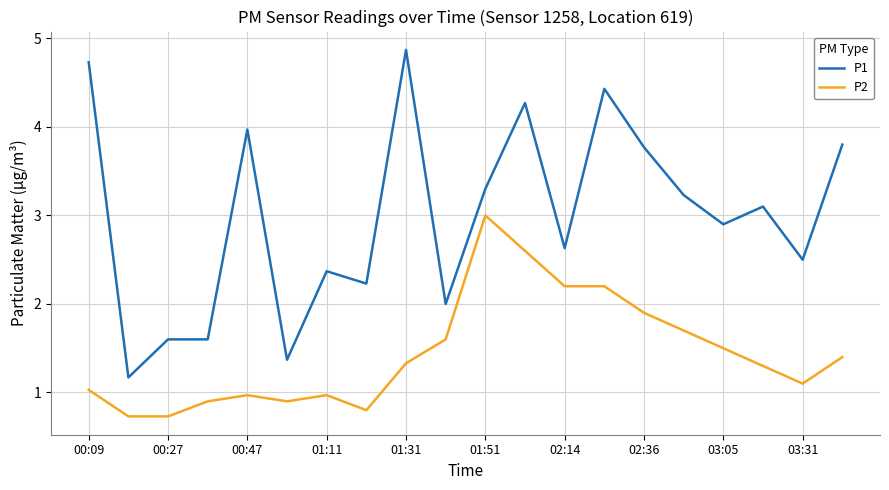

Which series has the widest spread of values?

P1